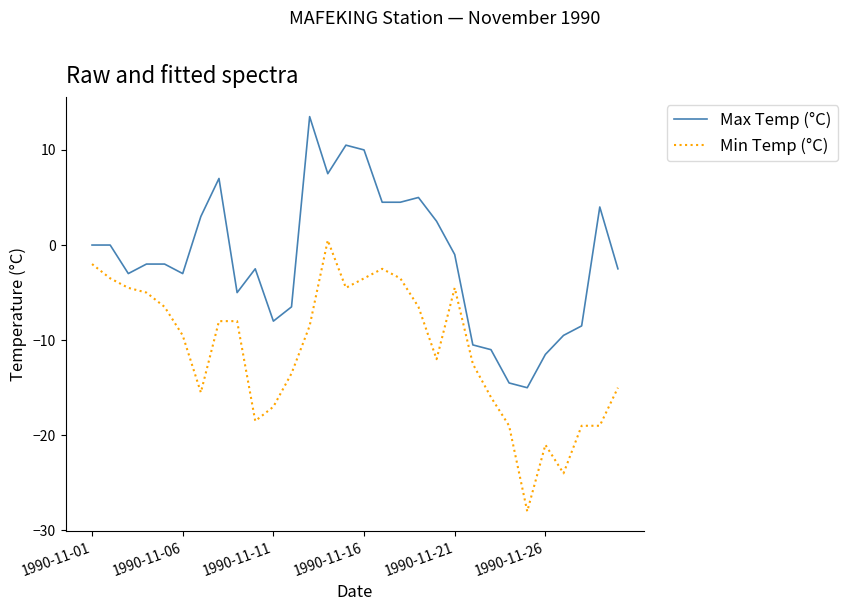

List the series in order of their overall mean, highest first.

Max Temp (°C), Min Temp (°C)